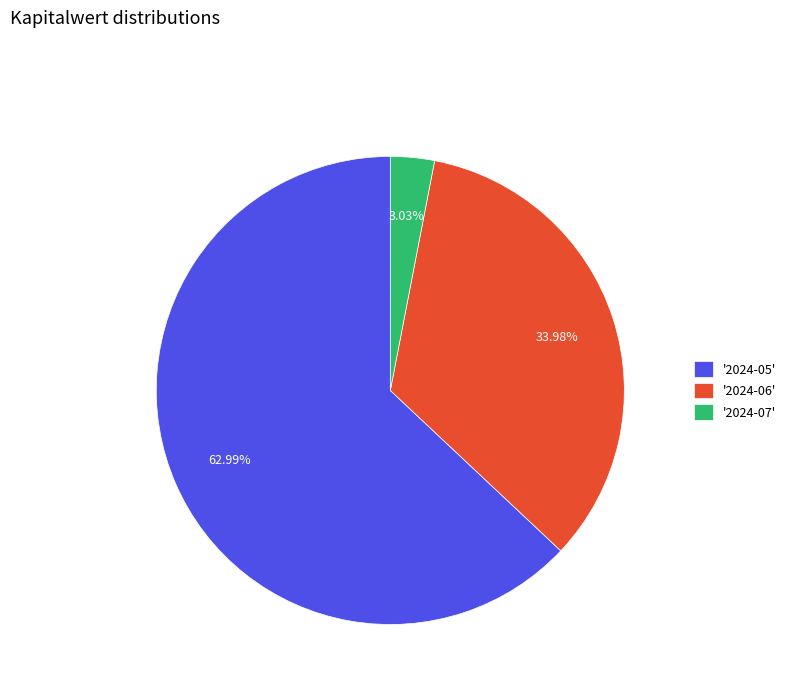

Is there any slice that represents more than half of the pie?

Yes